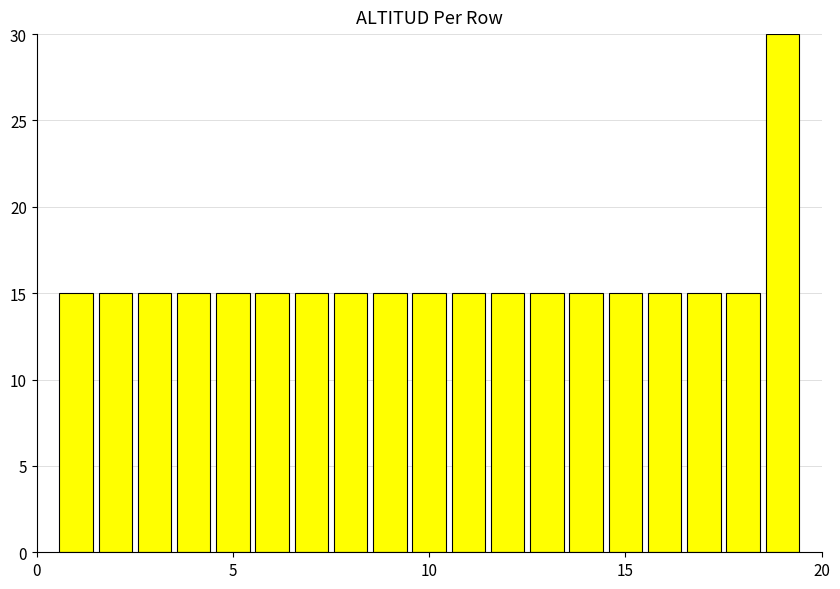

What is the value of the 1st bar from the left?

15